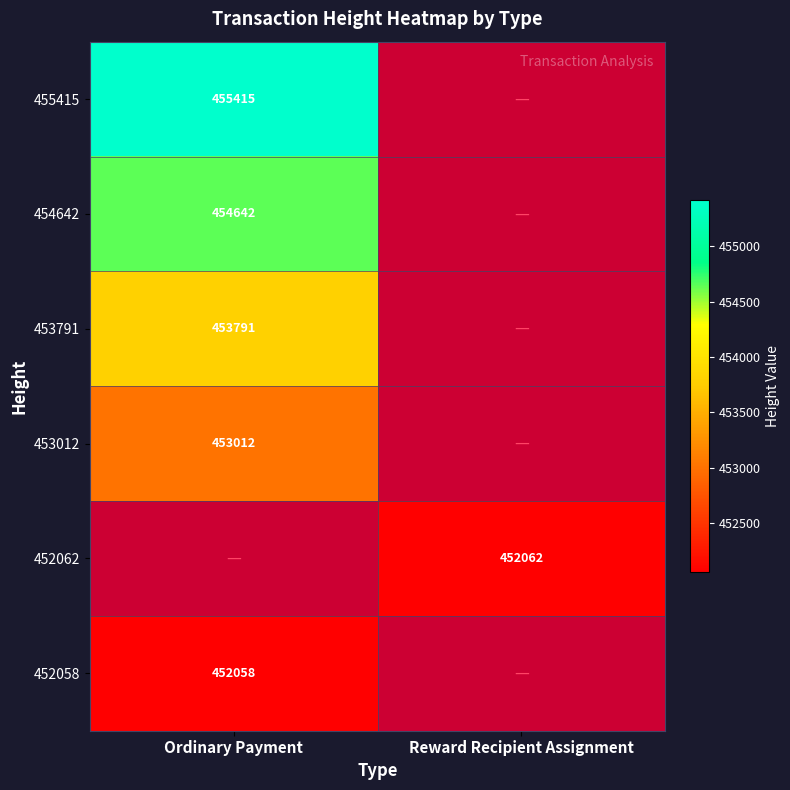

Is it true that 455415 equals 127725 at Ordinary Payment?

False